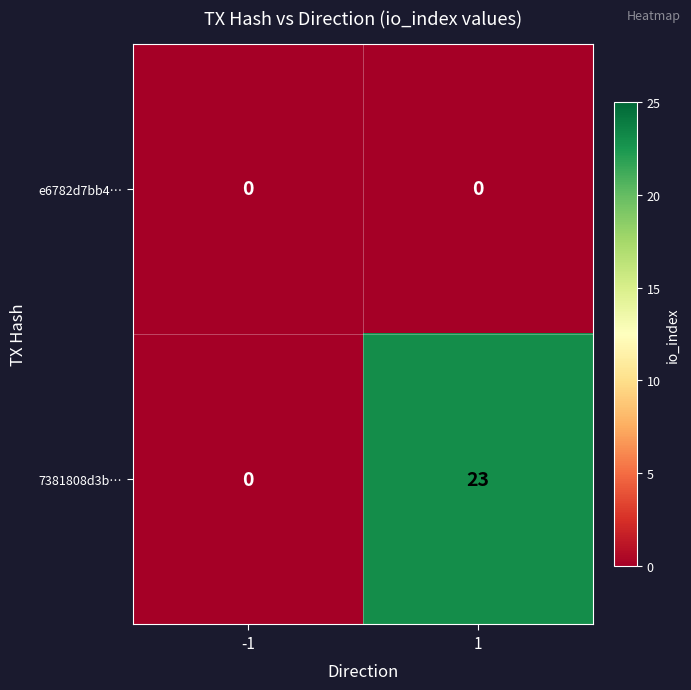

How many data points does each series have?

2